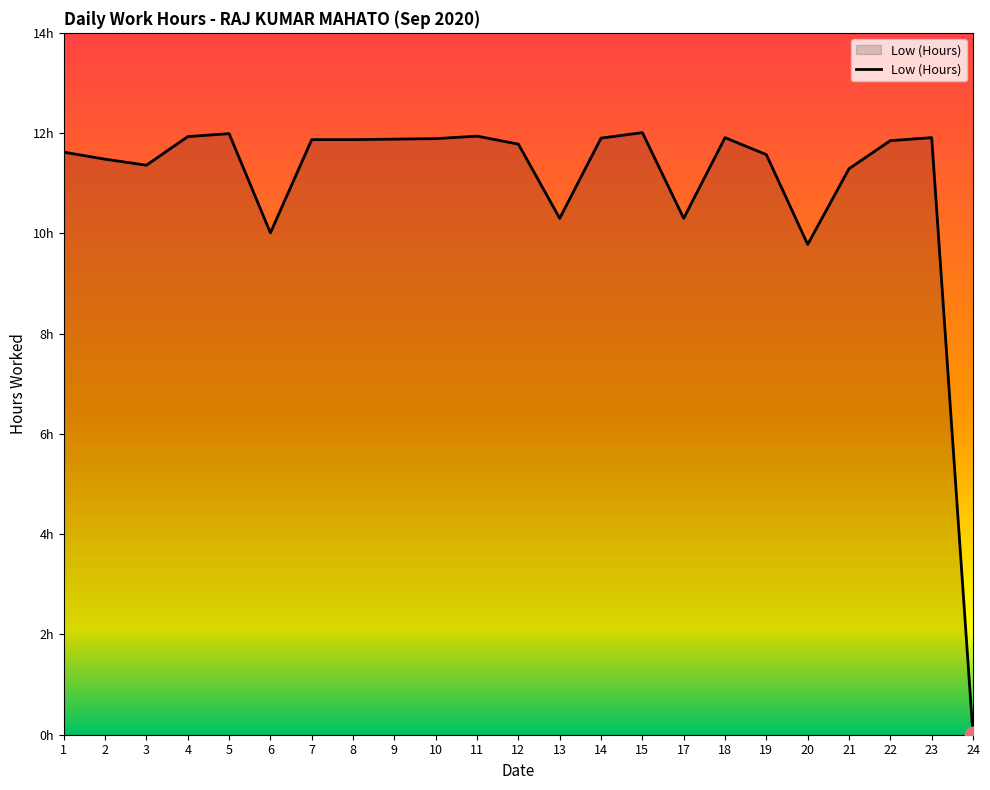

Where does the data first go above 11?

1